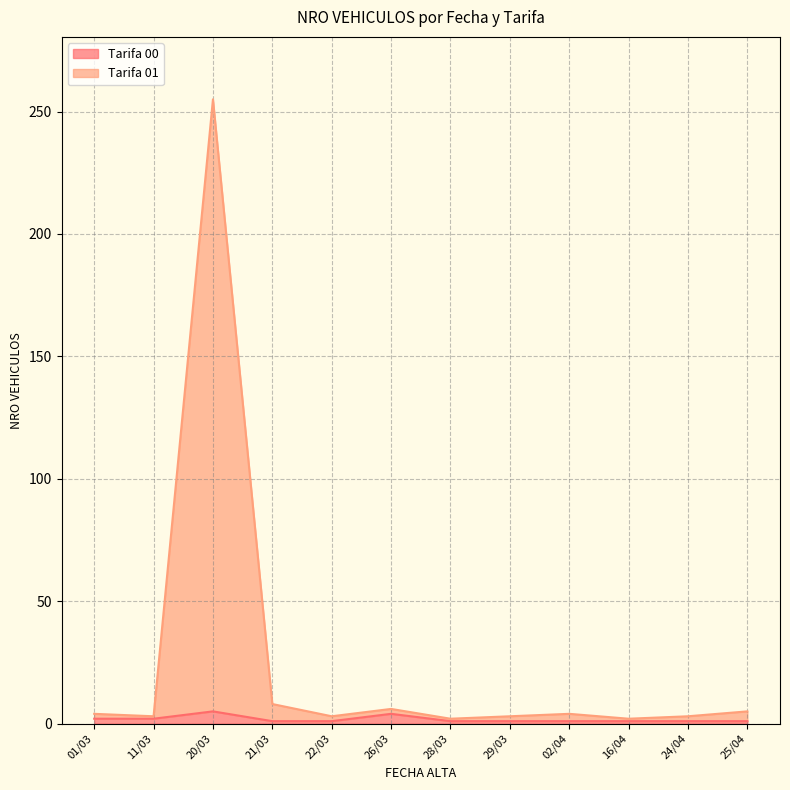

What value does the Tarifa 00 series have at 21/03?

1